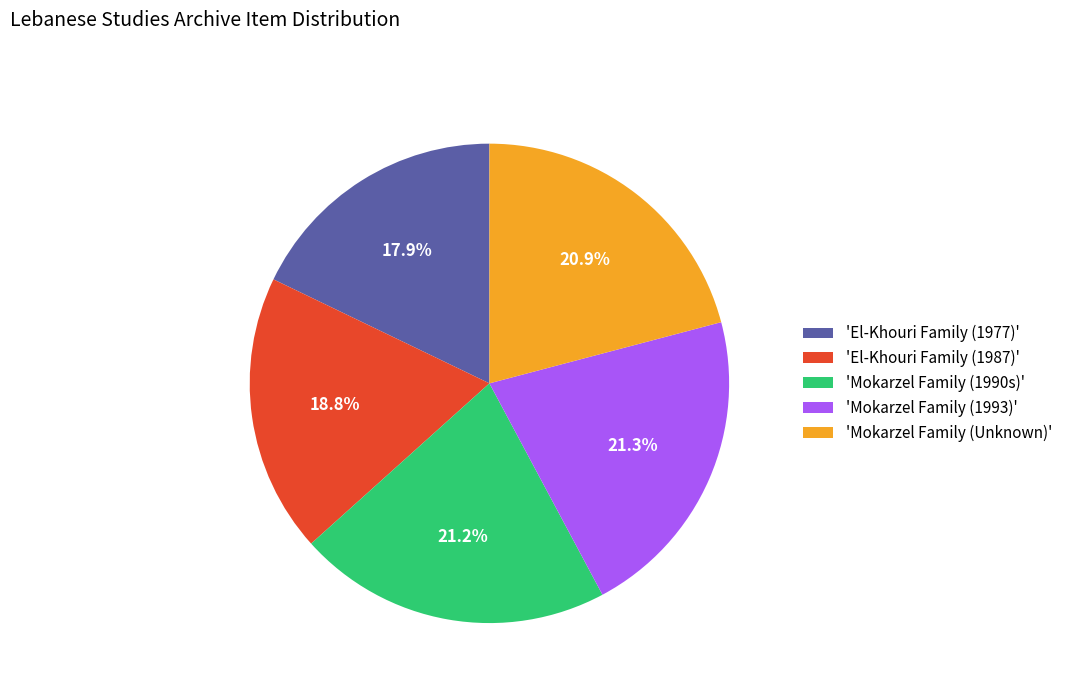

Between 'El-Khouri Family (1977)' and 'Mokarzel Family (Unknown)', which is larger?

'Mokarzel Family (Unknown)'